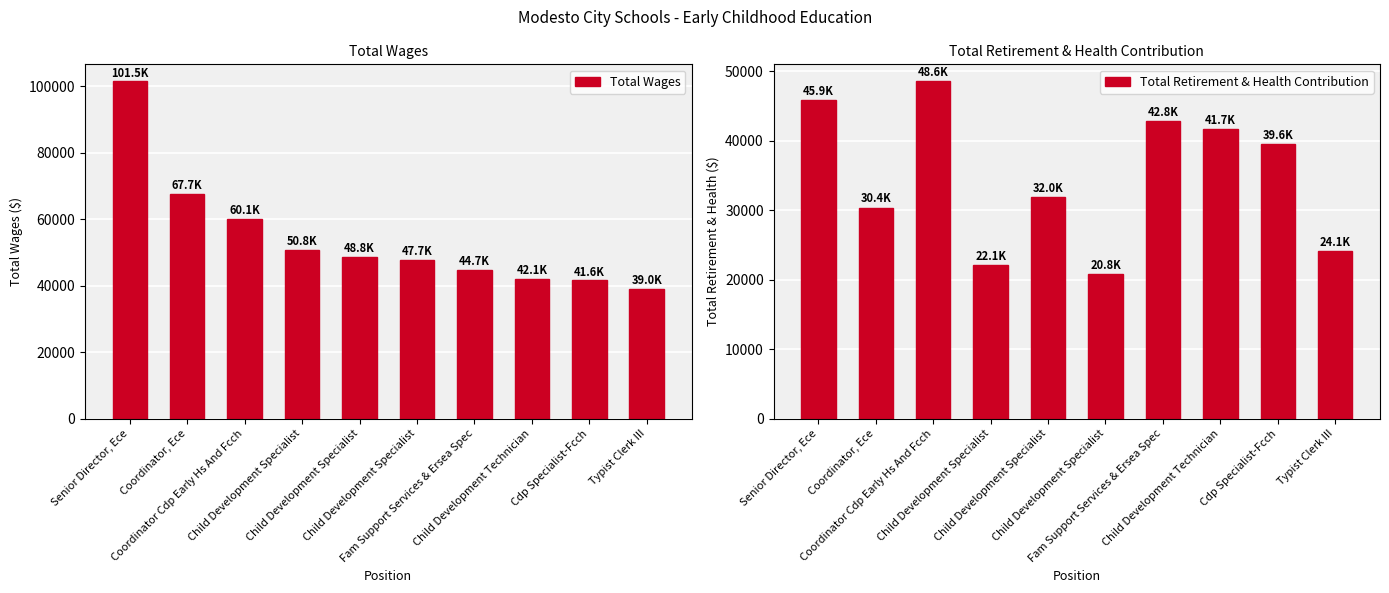

Which has a higher value, Child Development Specialist or Coordinator Cdp Early Hs And Fcch?

Coordinator Cdp Early Hs And Fcch